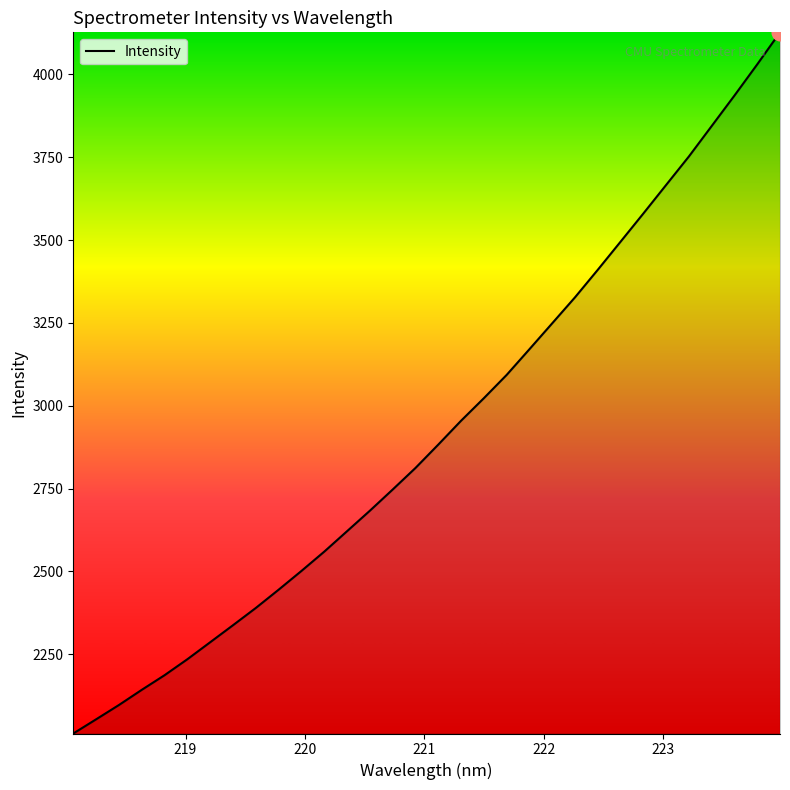

What is the sum of all values?

93646.2